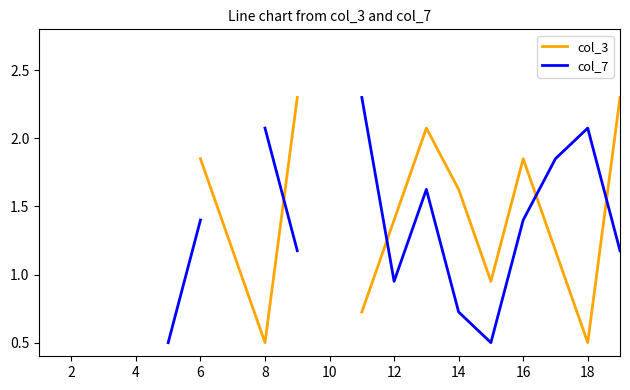

What is the difference between the maximum and minimum values in the col_3 series?

1.8